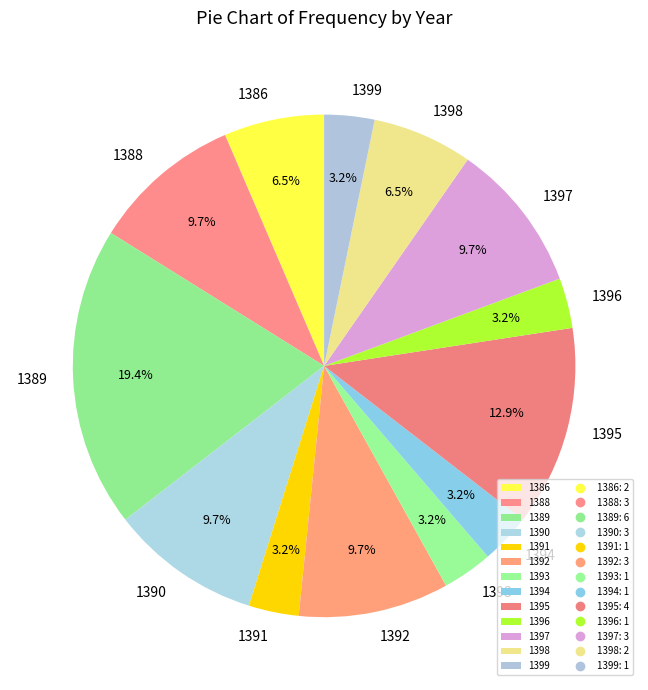

Combined, do 1391 and 1398 account for over 50%?

No